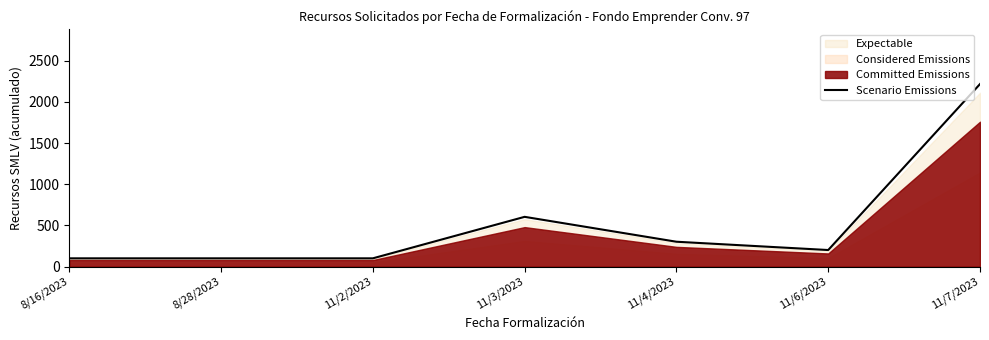

At which label is Scenario Emissions closest to 1159?

11/3/2023